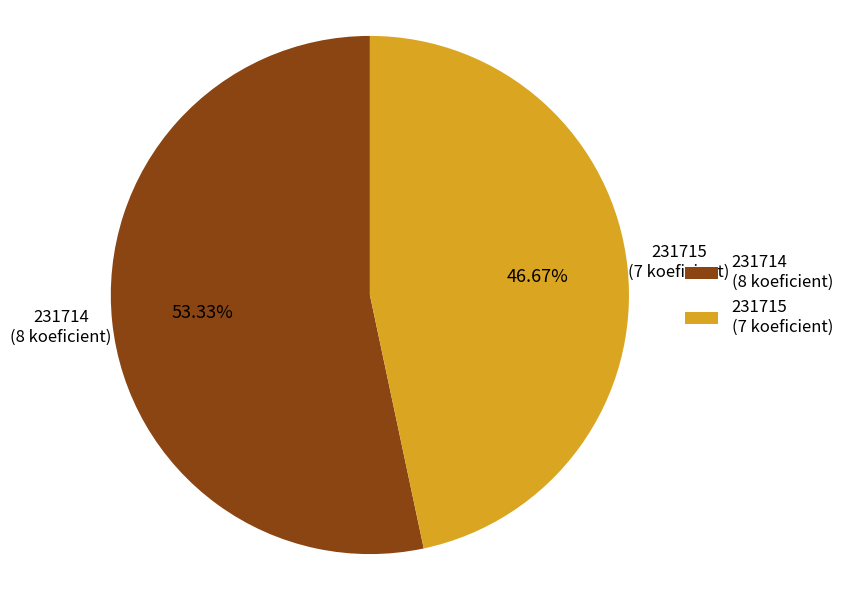

Which has a higher value, 231715 or 231714?

231714